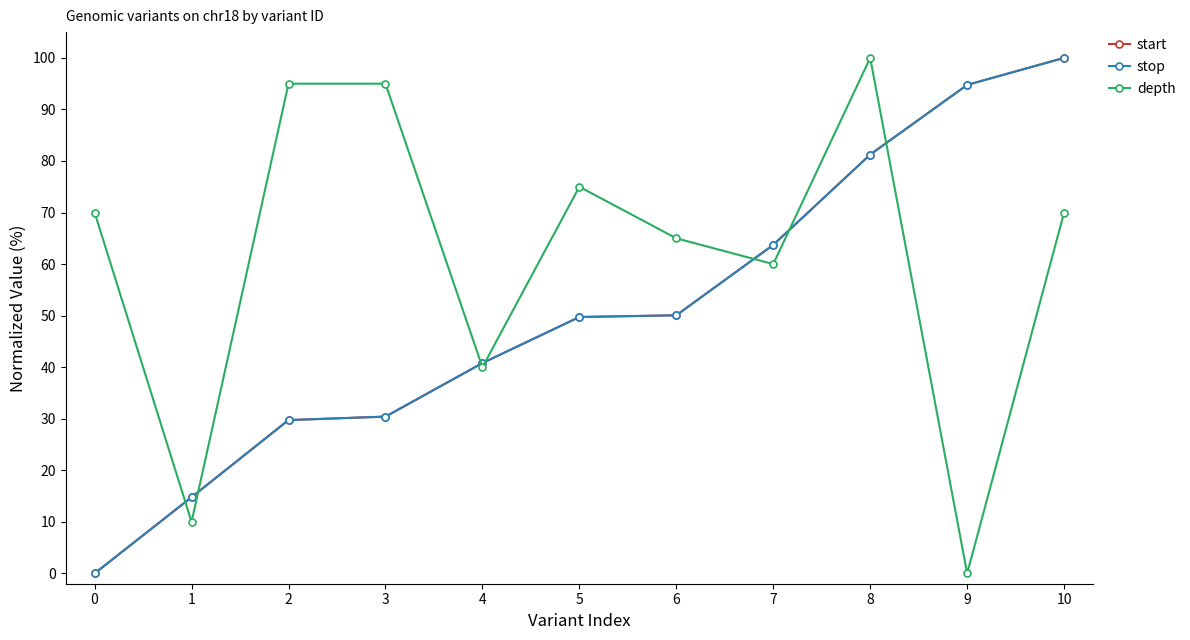

The value of depth at 8 is 100.0. True or false?

True